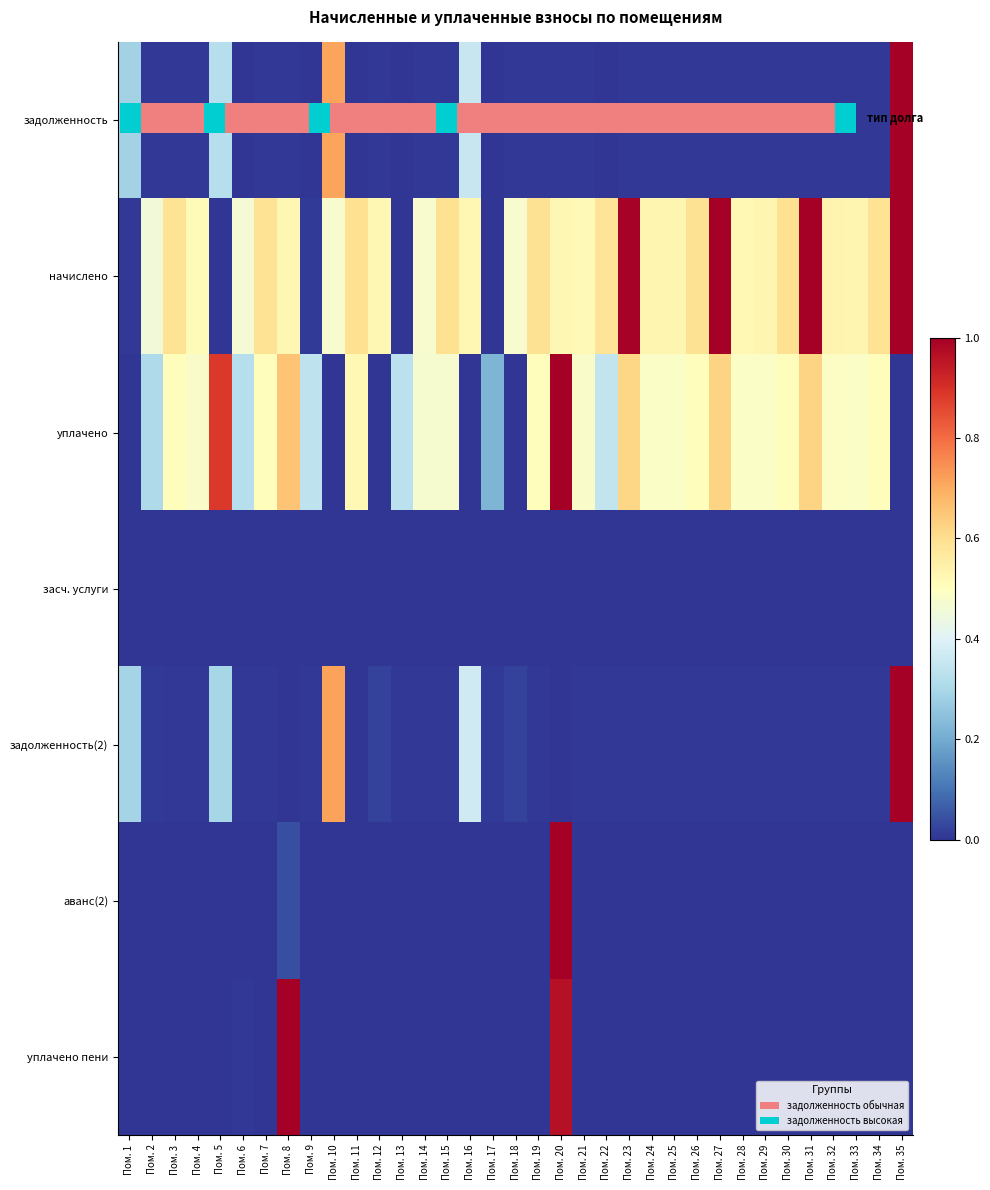

Rank the series by their maximum value, from highest to lowest.

задолженность, начислено, уплачено, задолженность(2), аванс(2), уплачено пени, засч. услуги